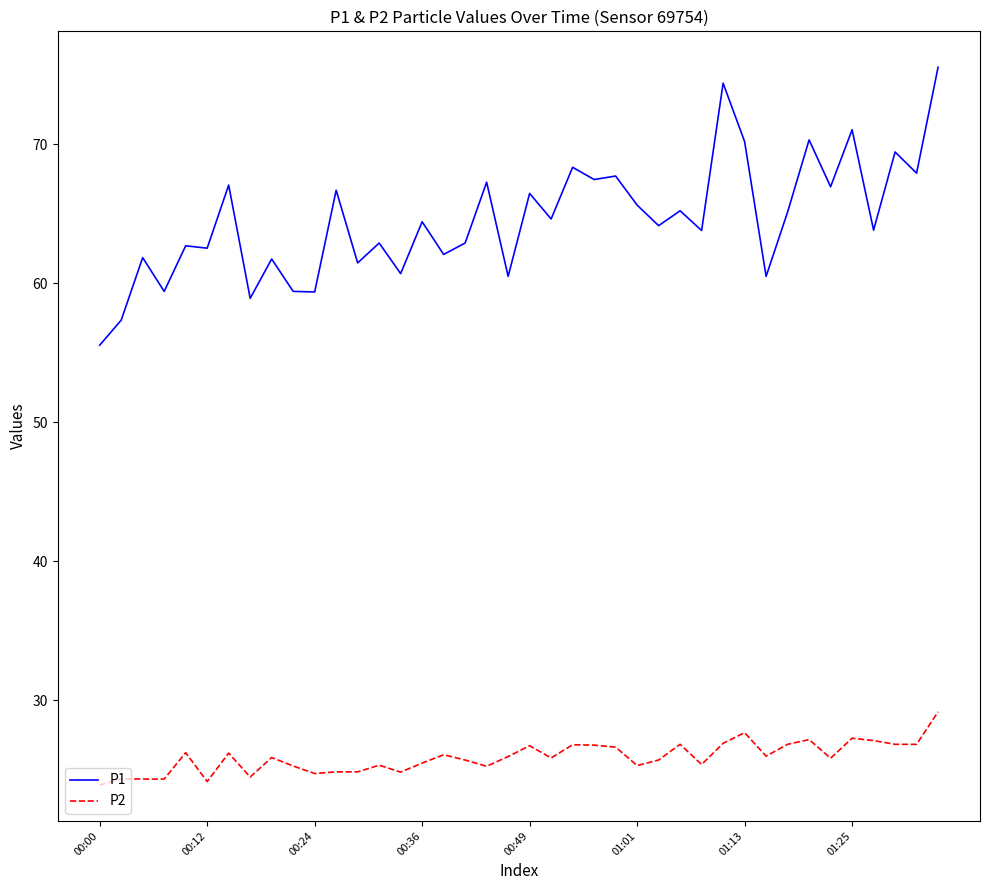

At how many categories does at least one series exceed 33?

40